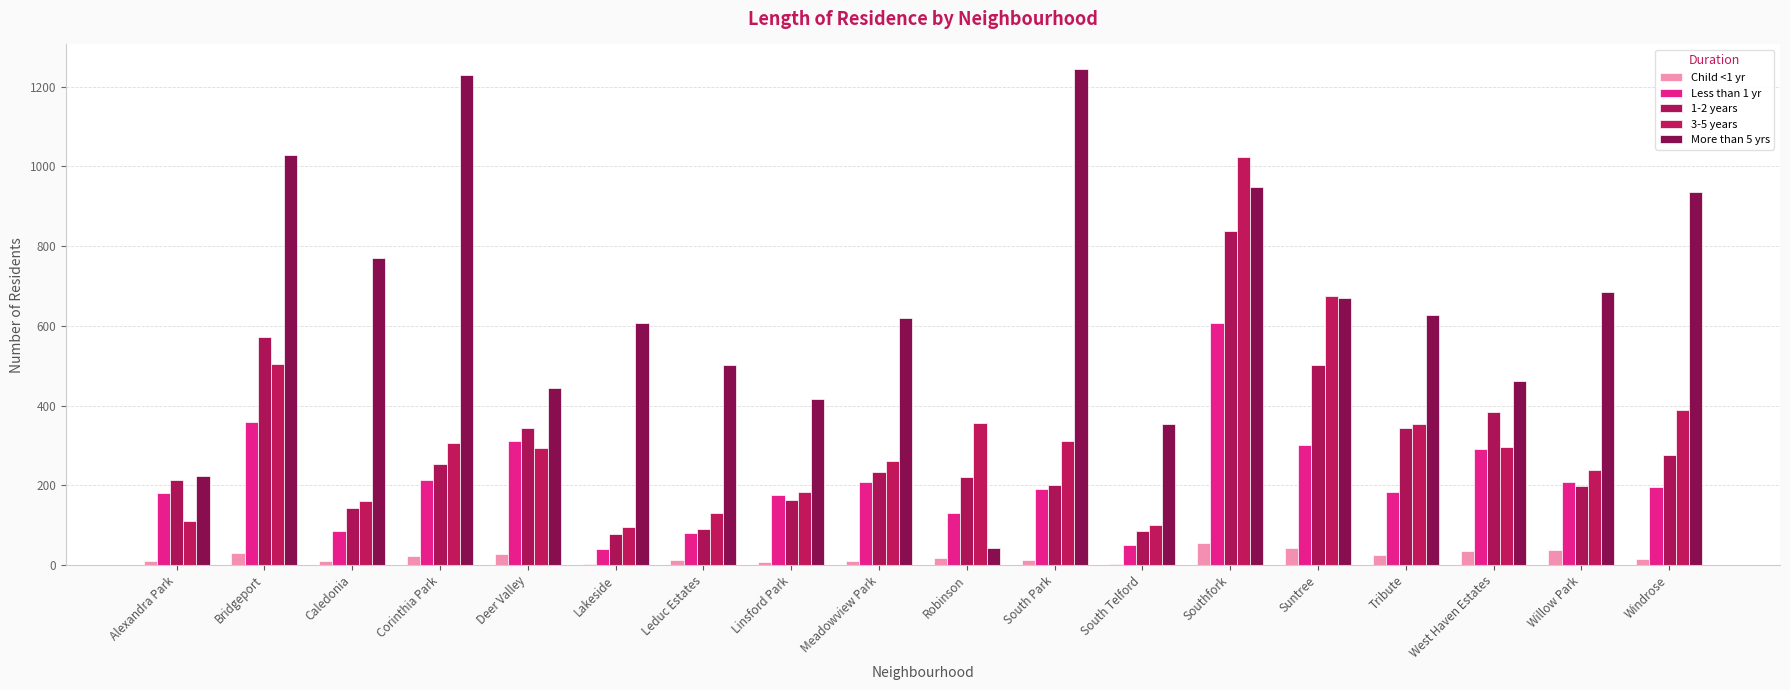

Is the value of 1-2 years at Linsford Park greater than the value of 3-5 years at Alexandra Park?

Yes